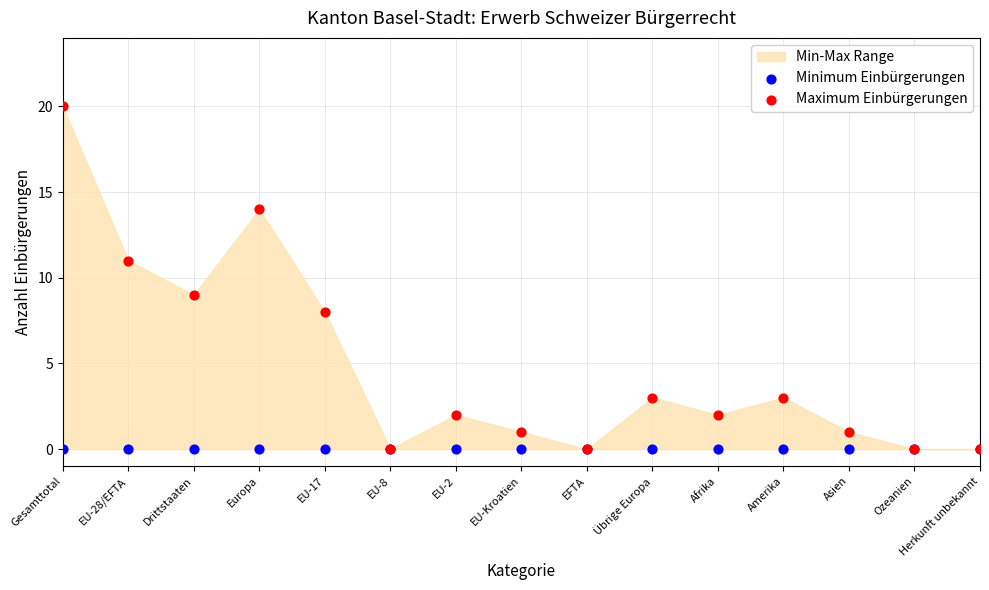

Which series has the widest spread of Y values?

Maximum Einbürgerungen